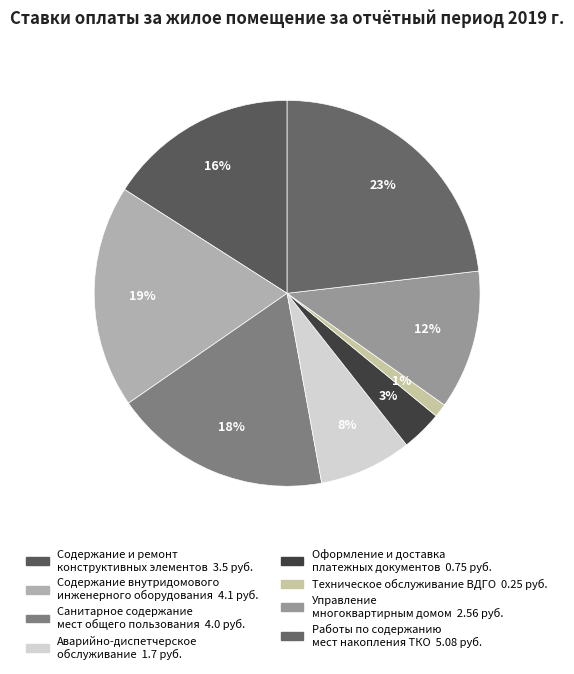

How many segments does this pie chart have?

8